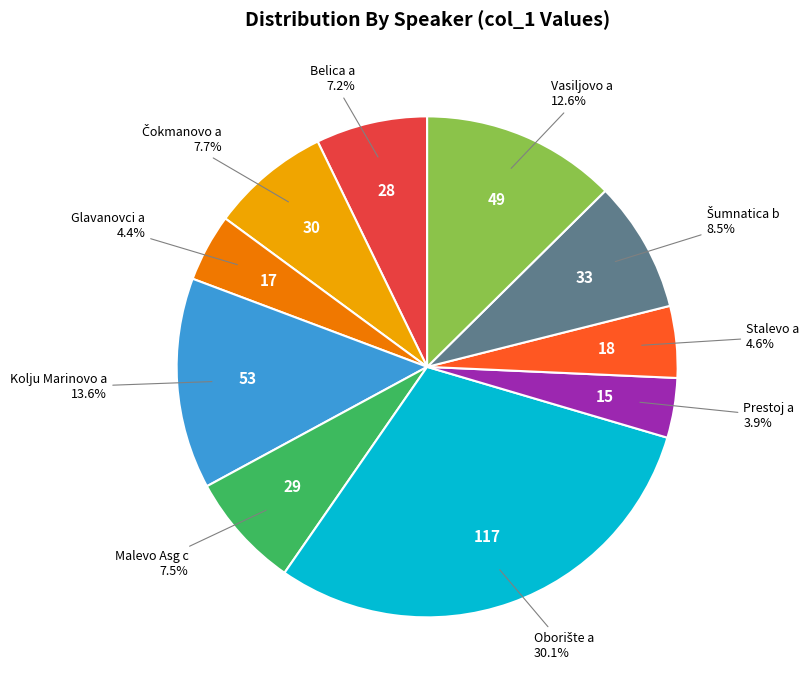

Does any single category account for the majority?

No